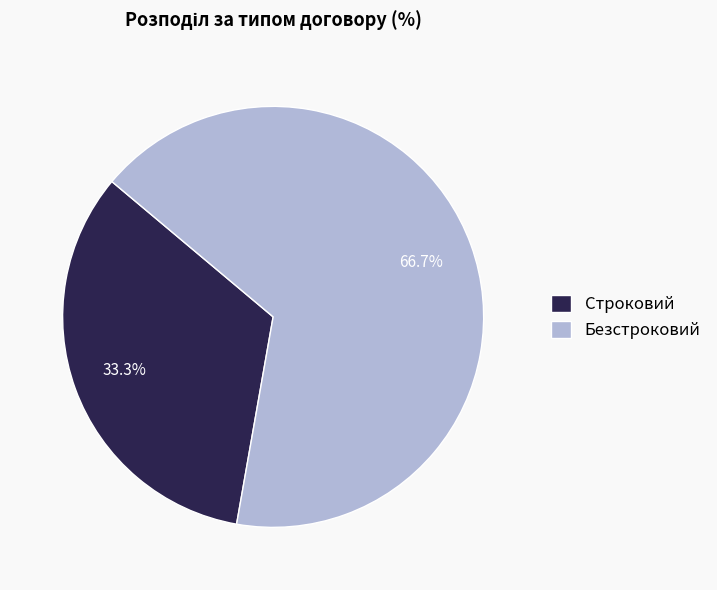

Is there a majority slice in this chart?

Yes